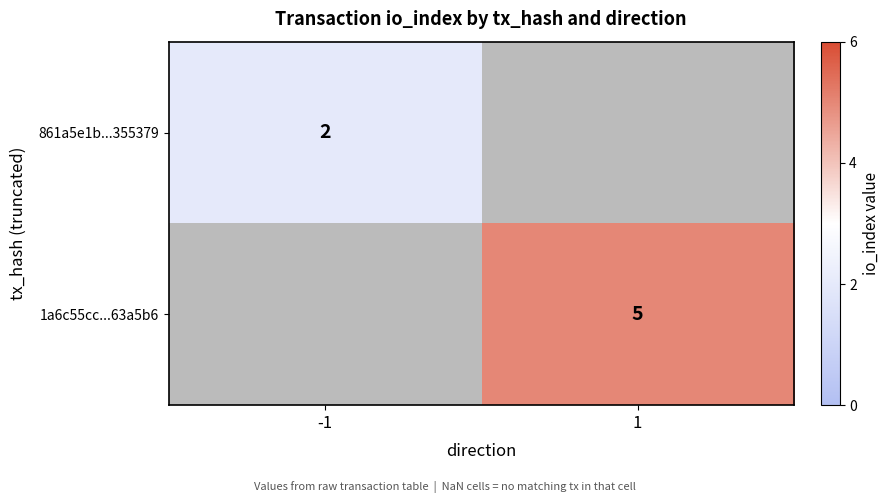

The value of 861a5e1b...355379 at -1 is 4. True or false?

False